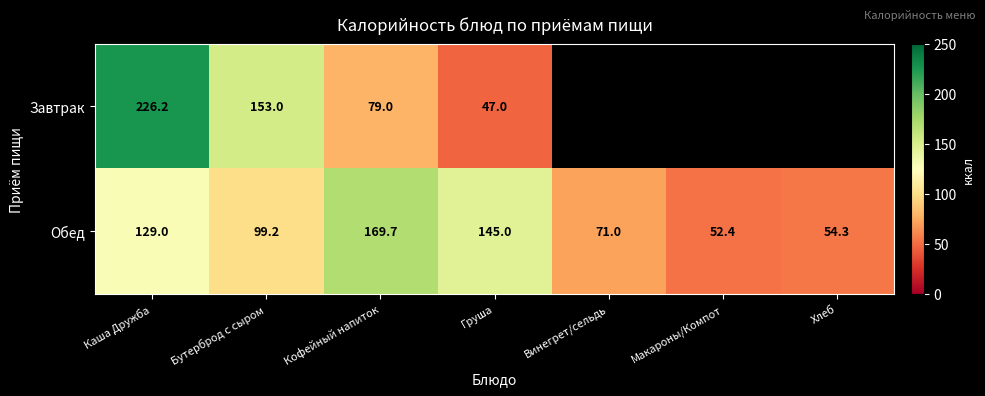

What is the sum of the Завтрак values at Каша Дружба and Кофейный напиток?

305.2